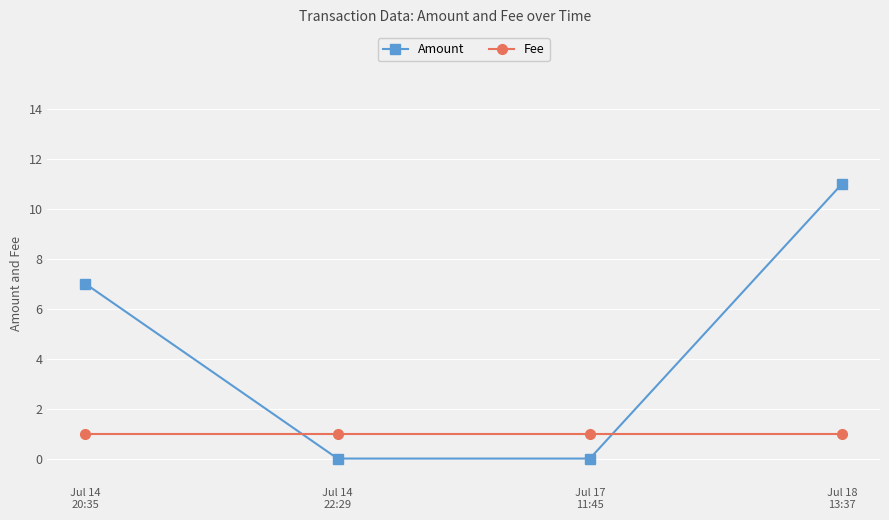

Rank the series by their average value, from lowest to highest.

Fee, Amount